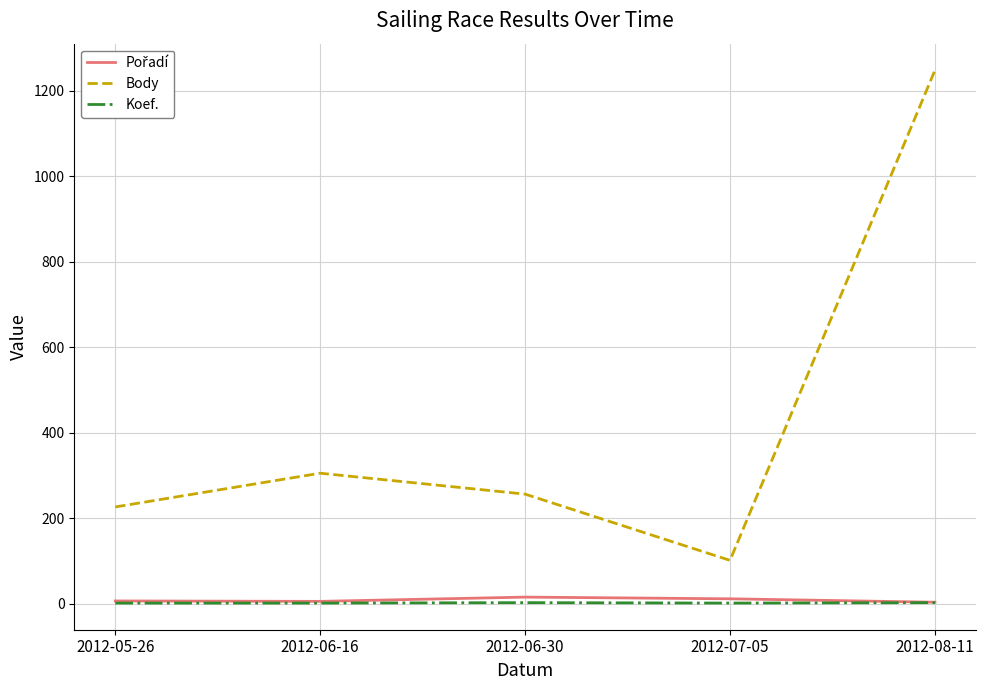

Where is Body nearest to the value 674?

2012-06-16